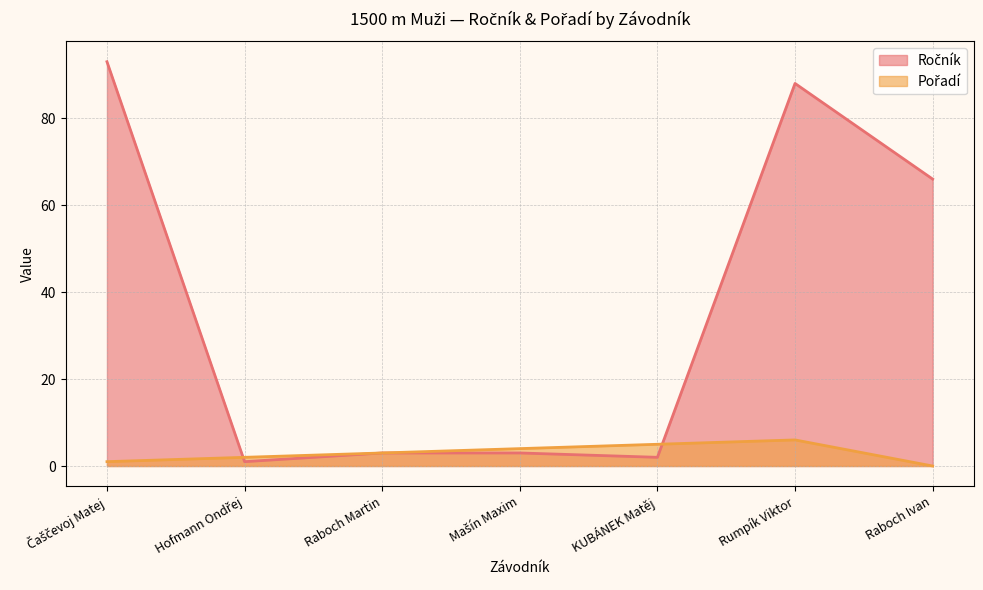

How many values in the Pořadí series exceed 3?

3